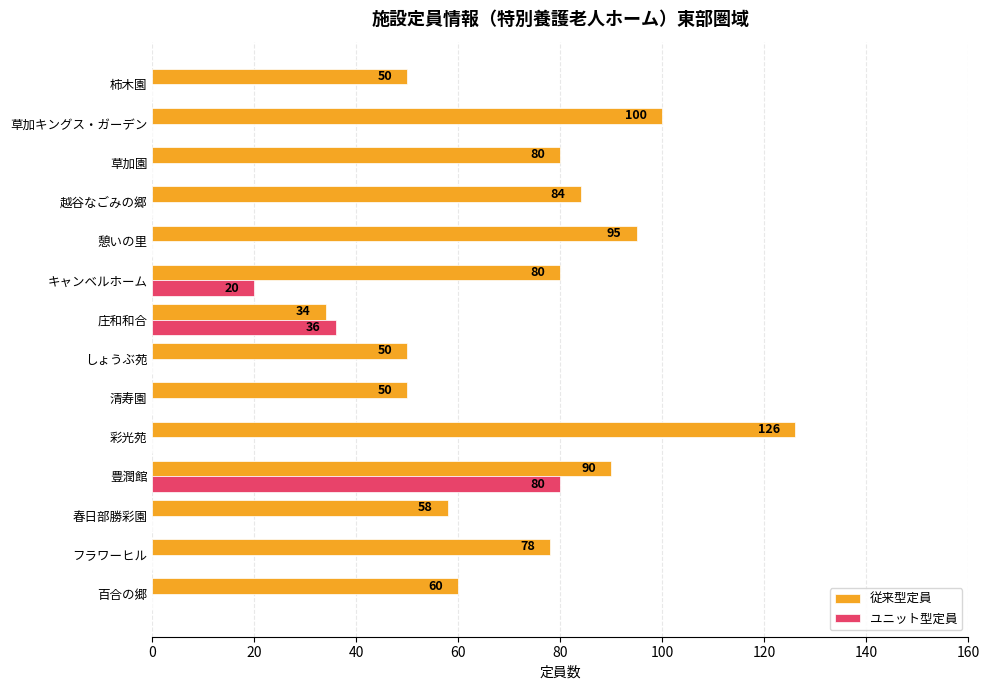

What is the sum of the ユニット型定員 values at キャンベルホーム and 百合の郷?

20